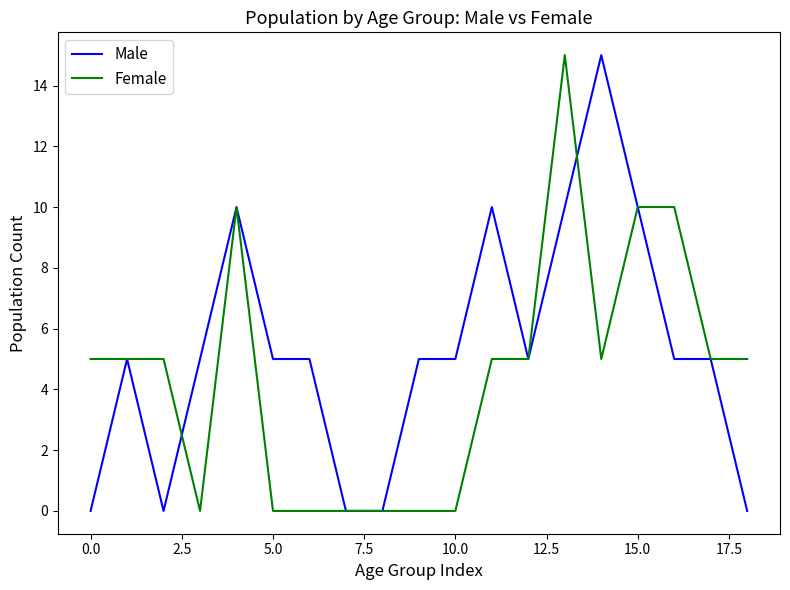

List the series in order of their overall mean, lowest first.

Female, Male